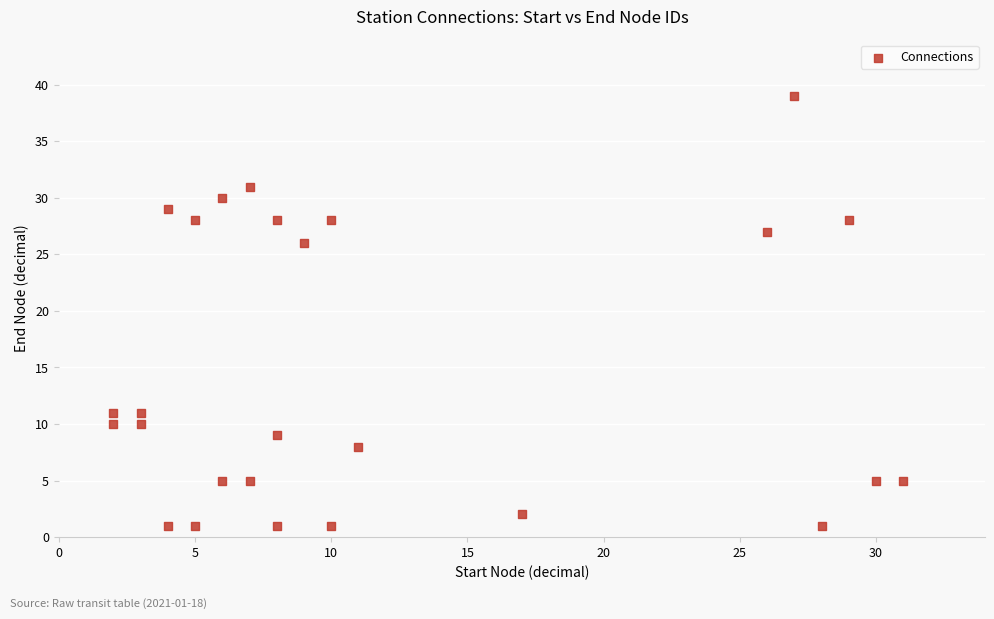

What Y value in the scatter plot is closest to 20?

26